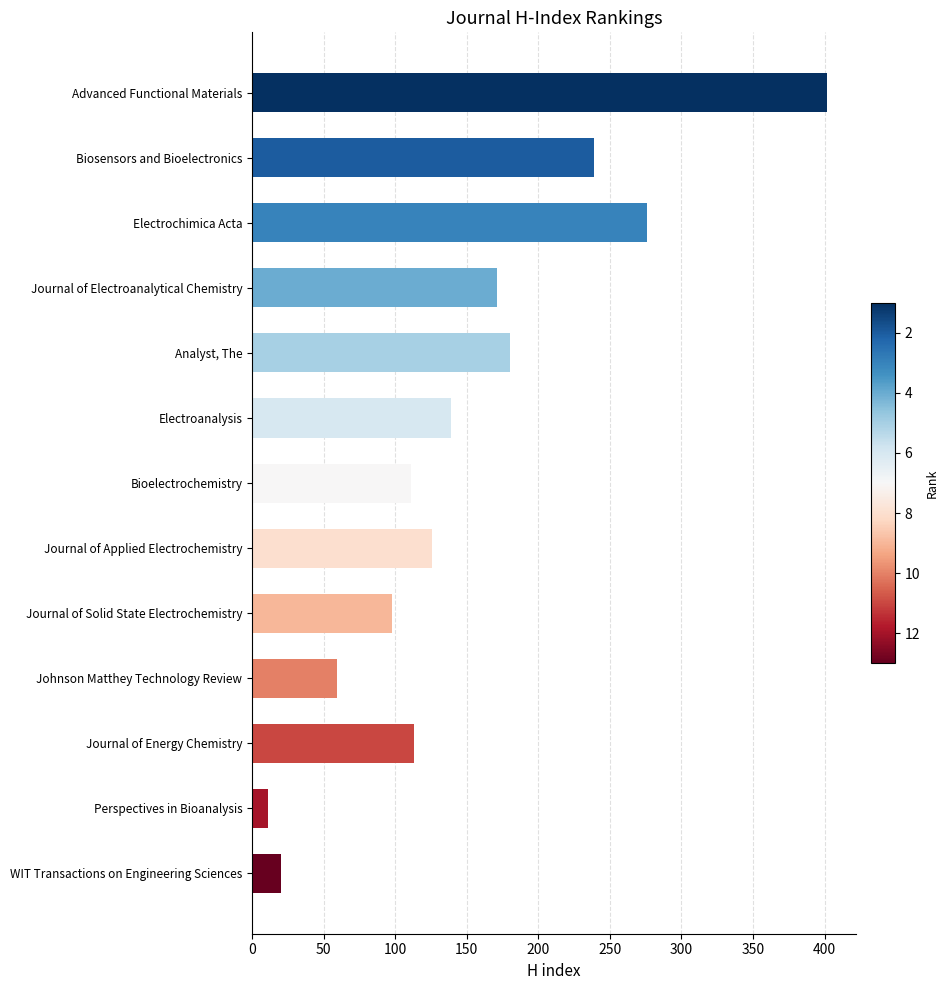

At which label is the value closest to 206?

Analyst, The